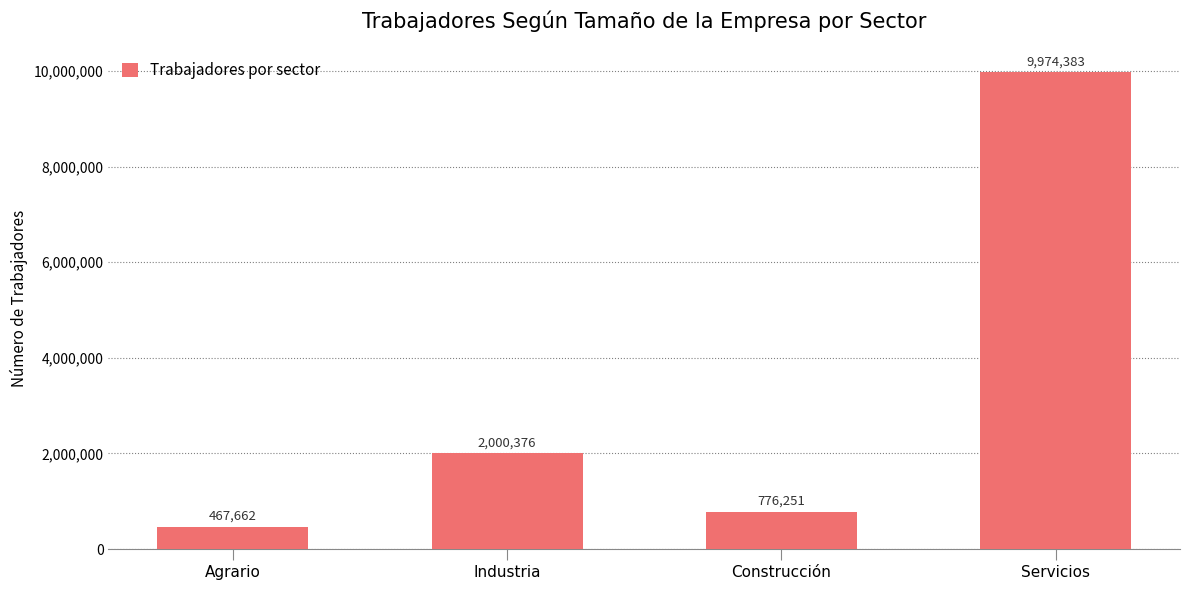

How many data points are less than 2000376?

2